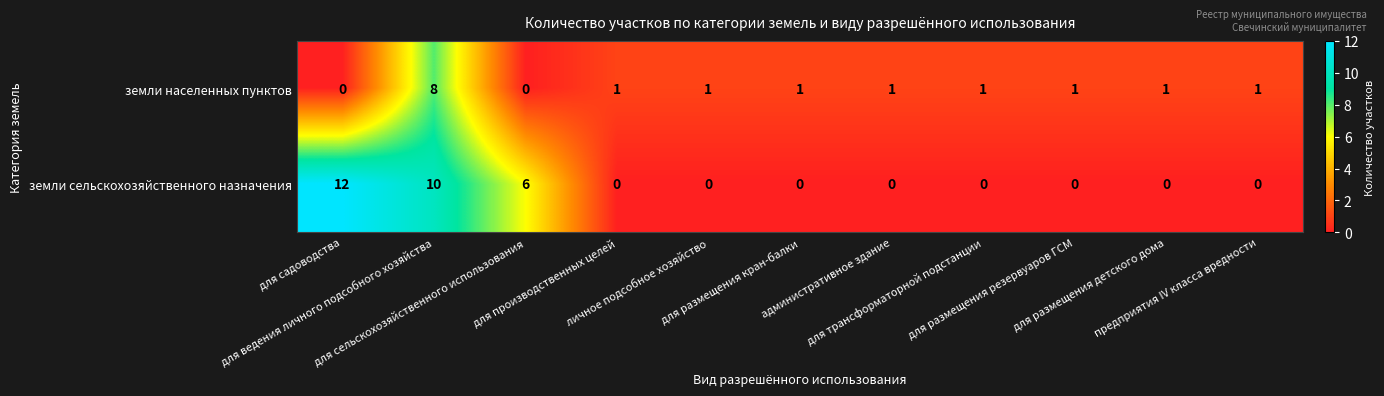

Which series has the widest spread of values?

земли сельскохозяйственного назначения